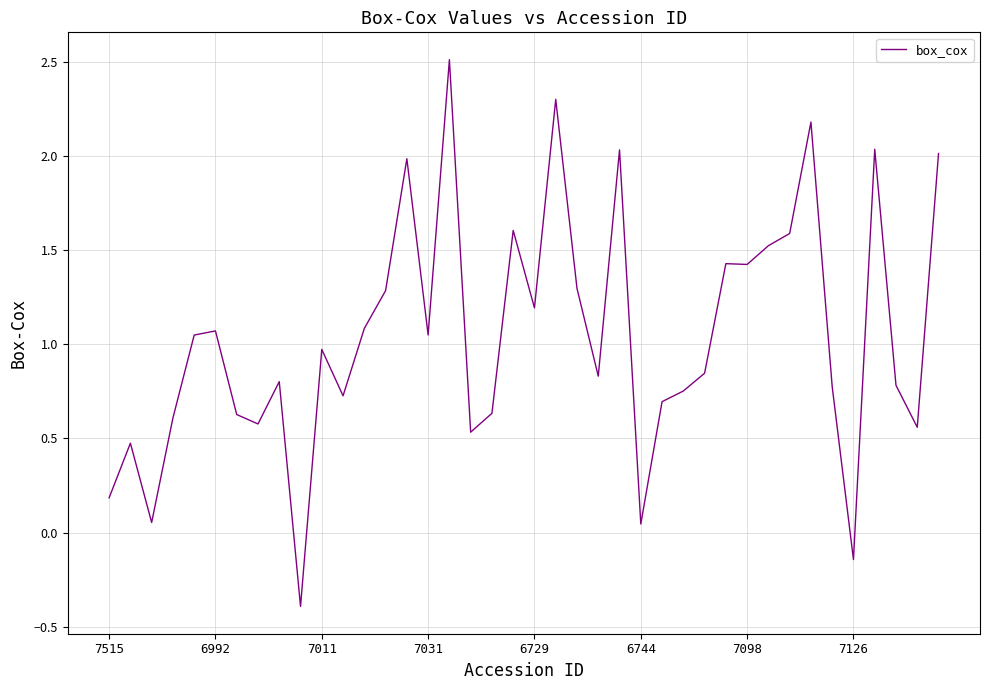

What is the minimum value shown in the chart?

-0.4